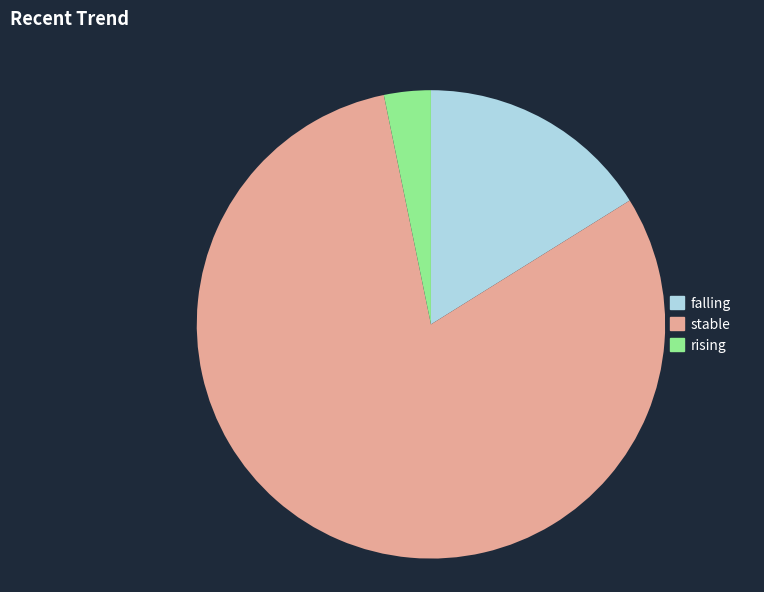

What is the smallest slice in the pie chart?

rising